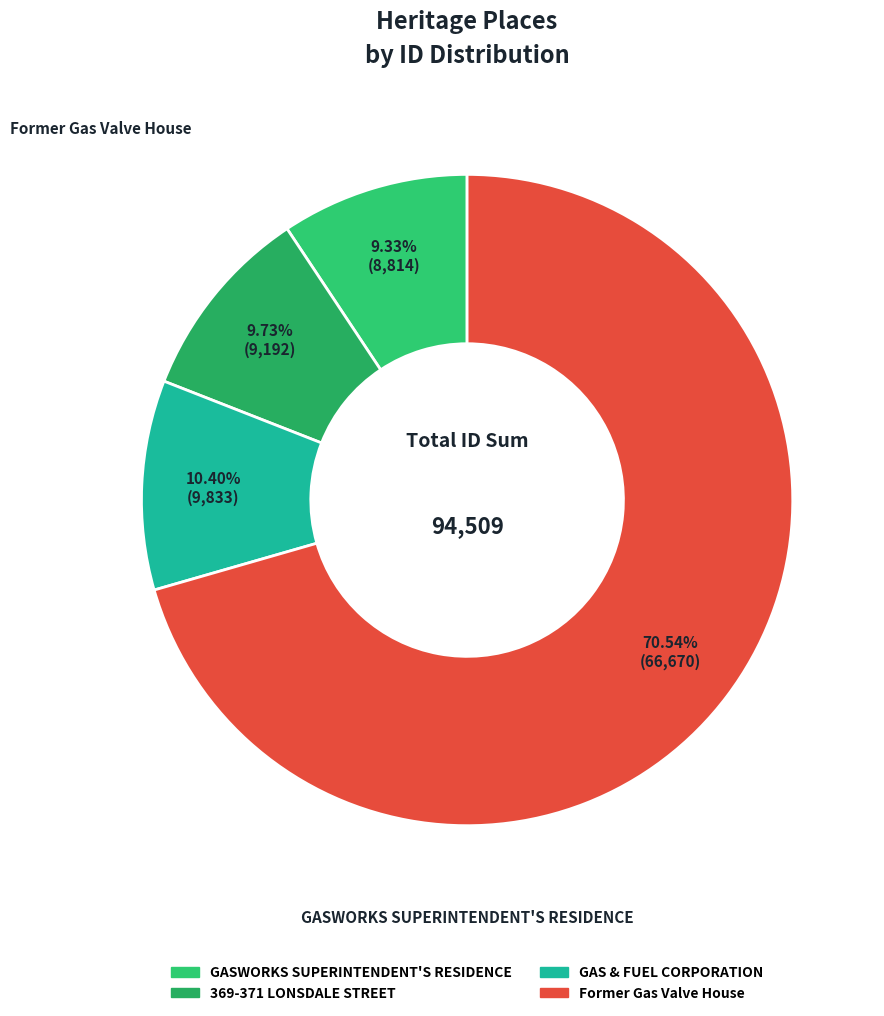

What percentage is the GASWORKS SUPERINTENDENT'S RESIDENCE slice, to the nearest percent?

9%